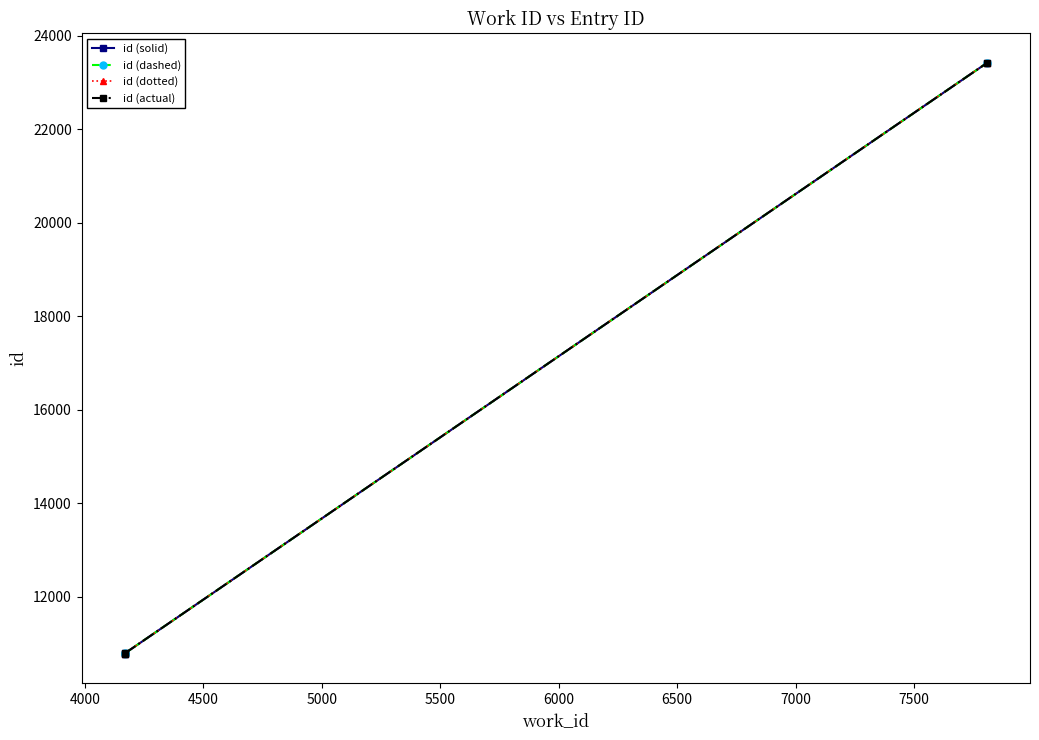

Between 4000 and 4500, which series saw the biggest shift?

id (solid)